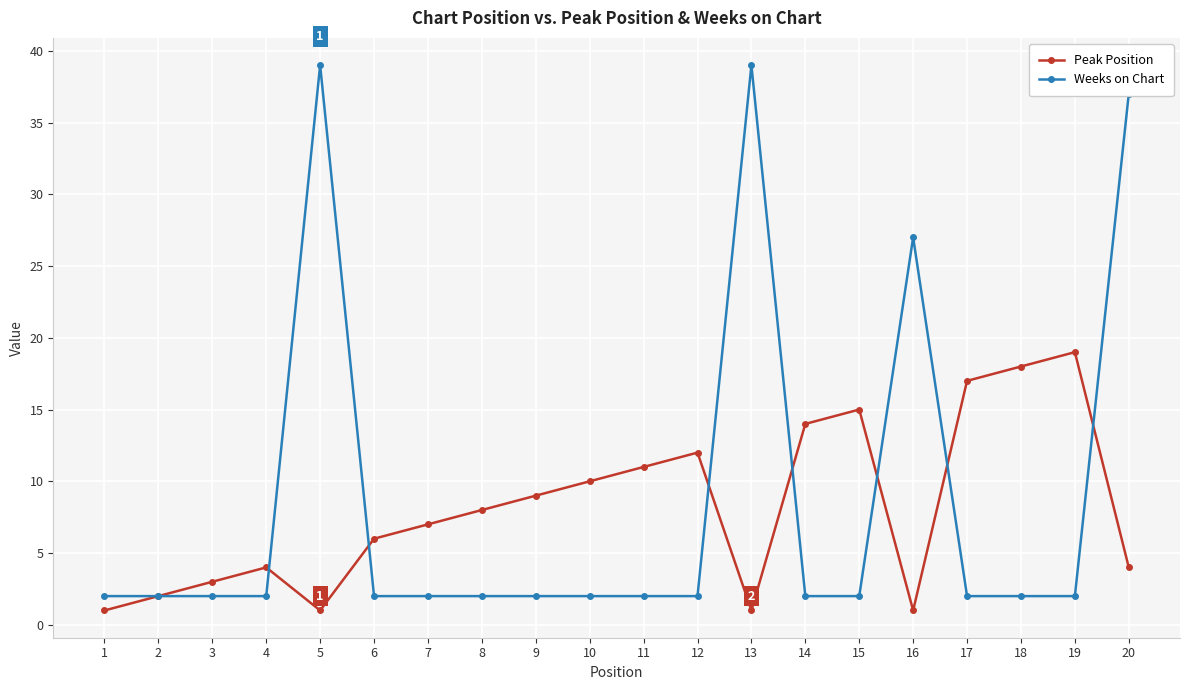

What value does the Peak Position series have at 3, to the nearest 5?

5